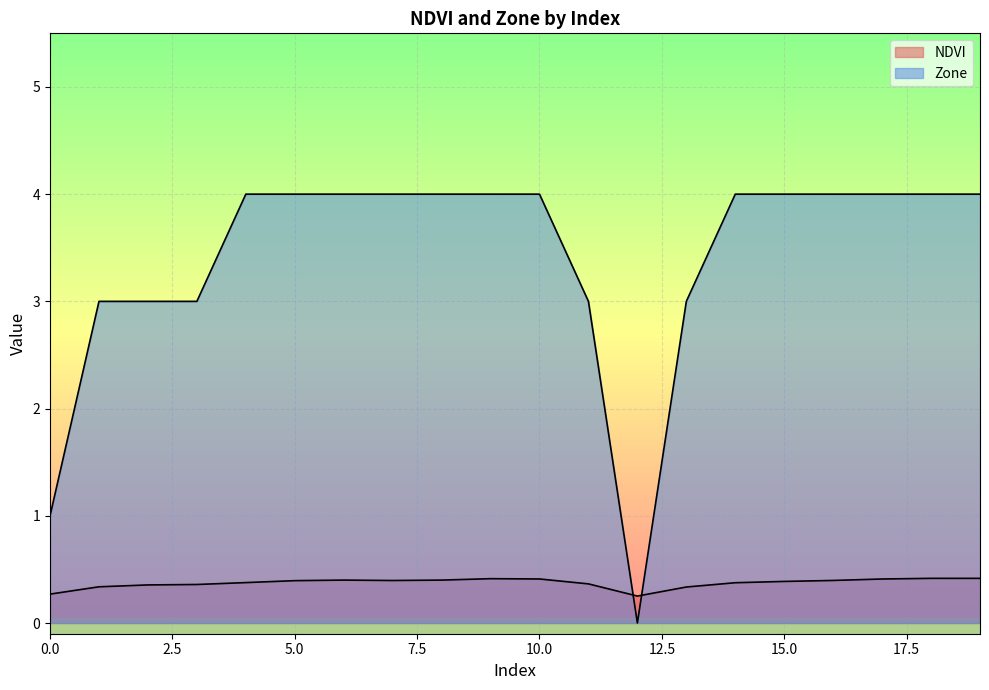

Reading right to left, extract all data points from this chart.

NDVI: 19=0.4	18=0.4	17=0.4	16=0.4	15=0.4	14=0.4	13=0.3	12=0.3	11=0.4	10=0.4	9=0.4	8=0.4	7=0.4	6=0.4	5=0.4	4=0.4	3=0.4	2=0.4	1=0.3	0=0.3
Zone: 19=4.0	18=4.0	17=4.0	16=4.0	15=4.0	14=4.0	13=3.0	12=0.0	11=3.0	10=4.0	9=4.0	8=4.0	7=4.0	6=4.0	5=4.0	4=4.0	3=3.0	2=3.0	1=3.0	0=1.0